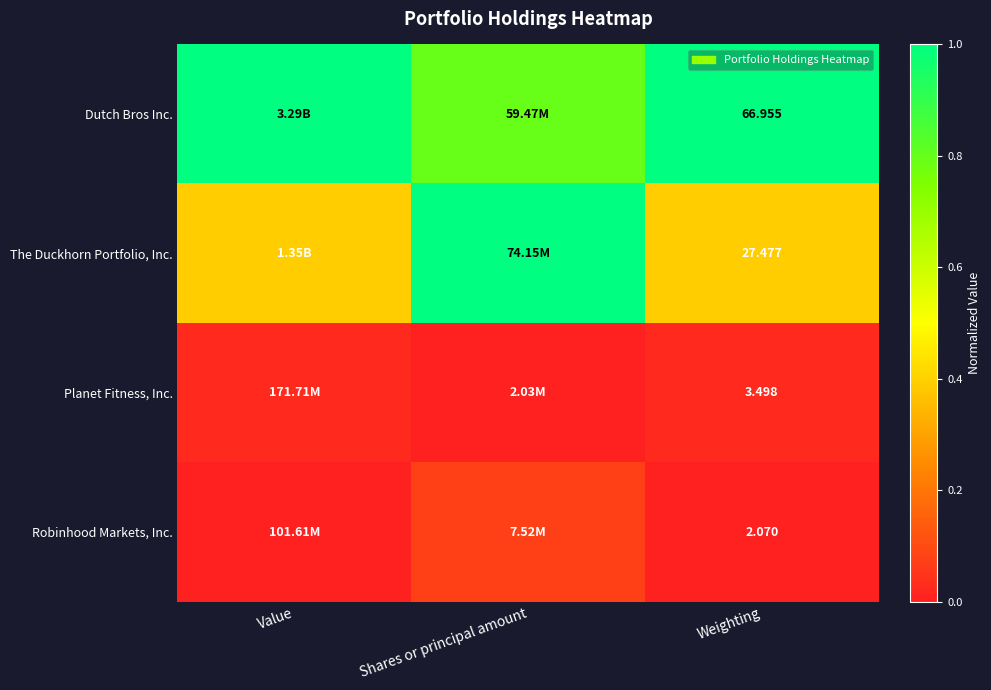

At Weighting, list the series in order from largest to smallest.

Dutch Bros Inc., The Duckhorn Portfolio, Inc., Planet Fitness, Inc., Robinhood Markets, Inc.